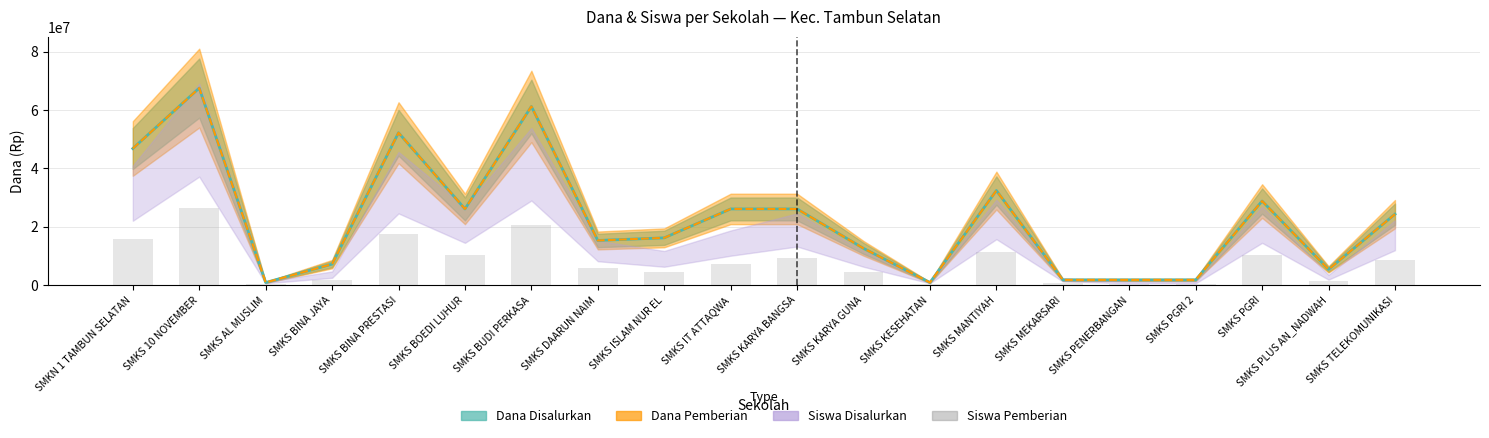

True or false: the data shows 805190 at SMKS AL MUSLIM.

False